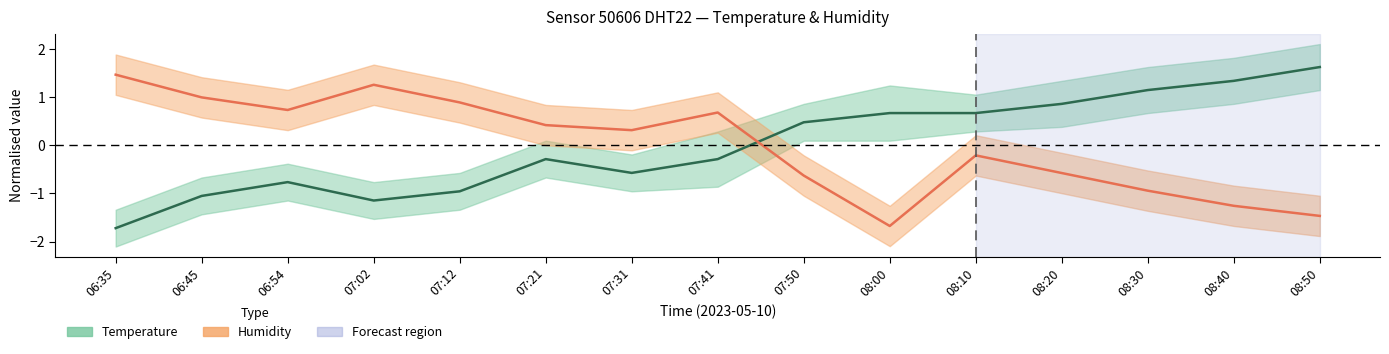

Reading left to right, what are all the values shown in this chart?

Temperature: 06:35=-1.7	06:45=-1.1	06:54=-0.8	07:02=-1.1	07:12=-1.0	07:21=-0.3	07:31=-0.6	07:41=-0.3	07:50=0.5	08:00=0.7	08:10=0.7	08:20=0.9	08:30=1.1	08:40=1.3	08:50=1.6
Humidity: 06:35=1.5	06:45=1.0	06:54=0.7	07:02=1.3	07:12=0.9	07:21=0.4	07:31=0.3	07:41=0.7	07:50=-0.6	08:00=-1.7	08:10=-0.2	08:20=-0.6	08:30=-0.9	08:40=-1.3	08:50=-1.5